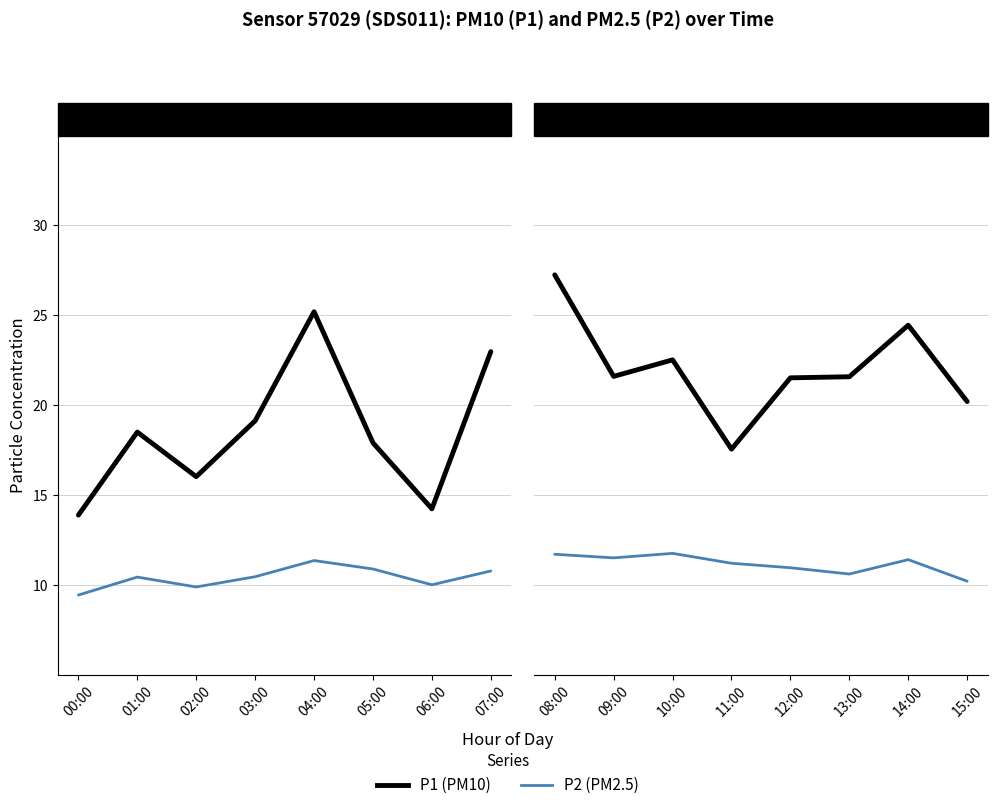

True or false: P1 and P2 intersect in this chart.

False